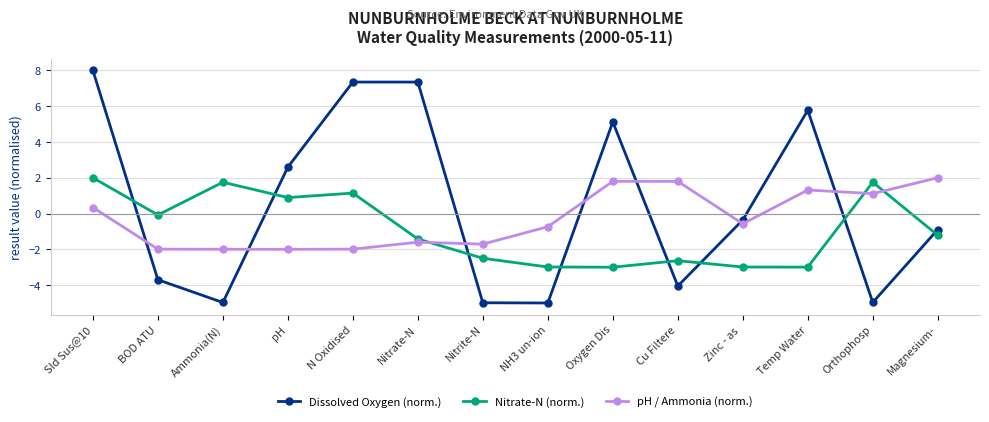

How many values in the pH / Ammonia (norm.) series exceed 0?

6